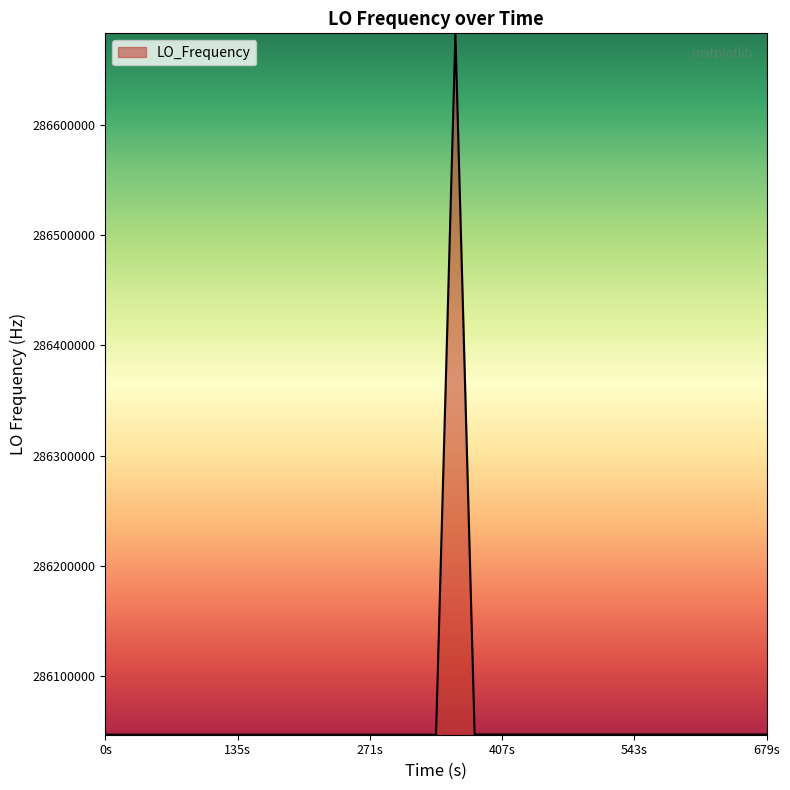

How many lines are shown in the chart?

1